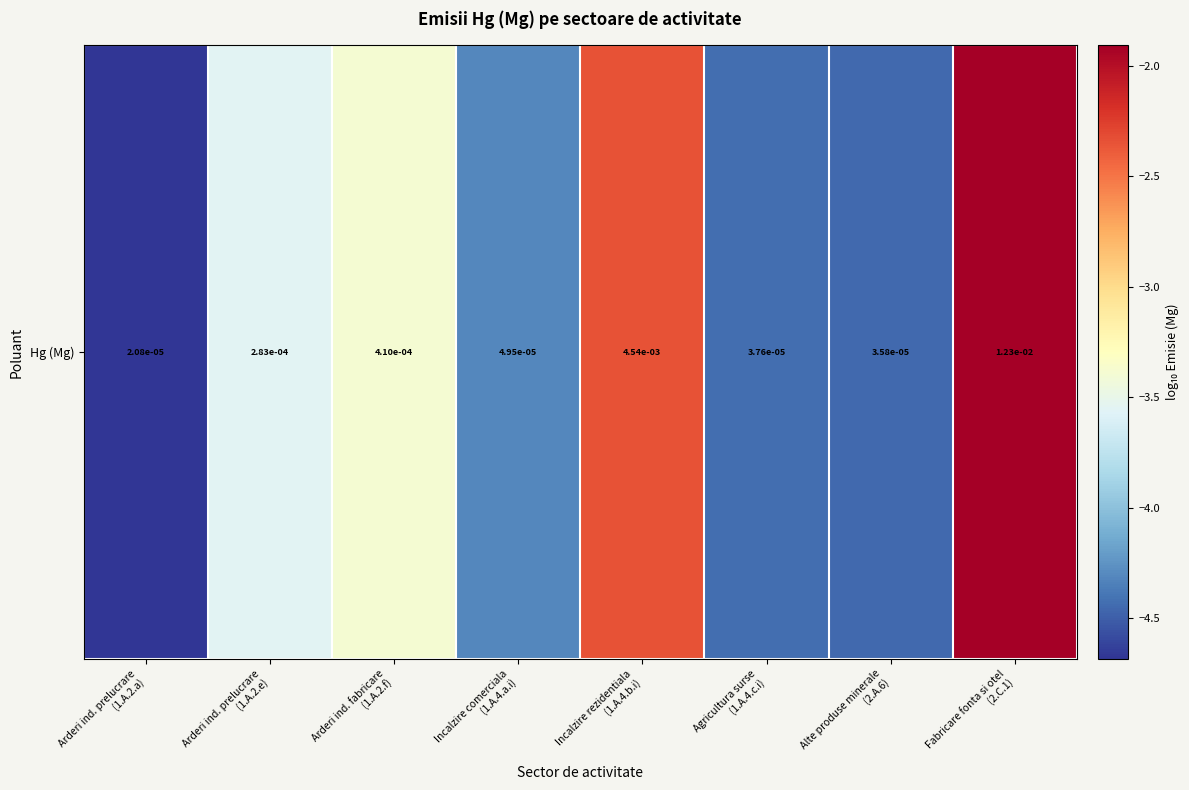

Reading left to right, transcribe all the data shown in this chart.

Arderi ind. prelucrare
(1.A.2.a)=-4.7	Arderi ind. prelucrare
(1.A.2.e)=-3.5	Arderi ind. fabricare
(1.A.2.f)=-3.4	Incalzire comerciala
(1.A.4.a.i)=-4.3	Incalzire rezidentiala
(1.A.4.b.i)=-2.3	Agricultura surse
(1.A.4.c.i)=-4.4	Alte produse minerale
(2.A.6)=-4.4	Fabricare fonta si otel
(2.C.1)=-1.9